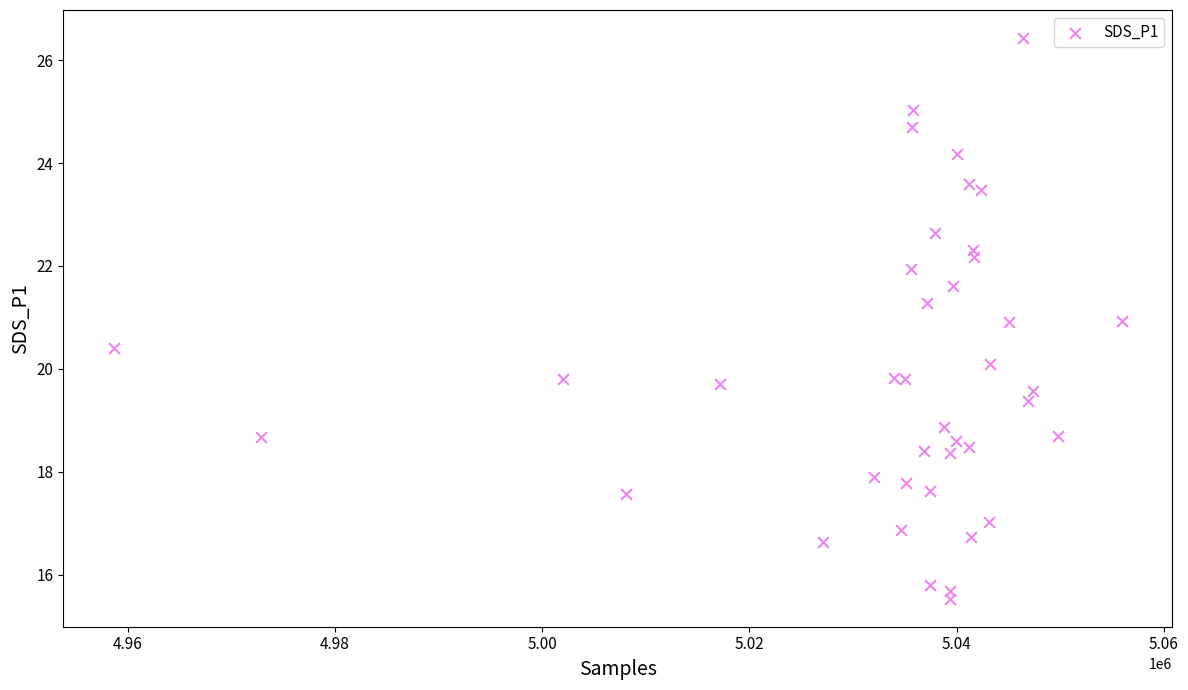

What is the range of Y values (max minus min)?

10.9